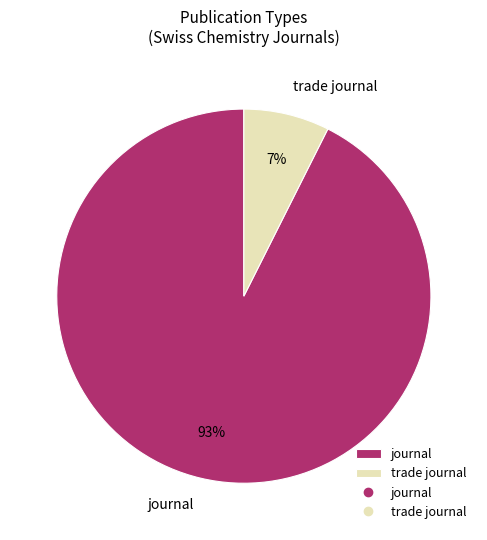

Combined, do trade journal and journal account for over 50%?

Yes